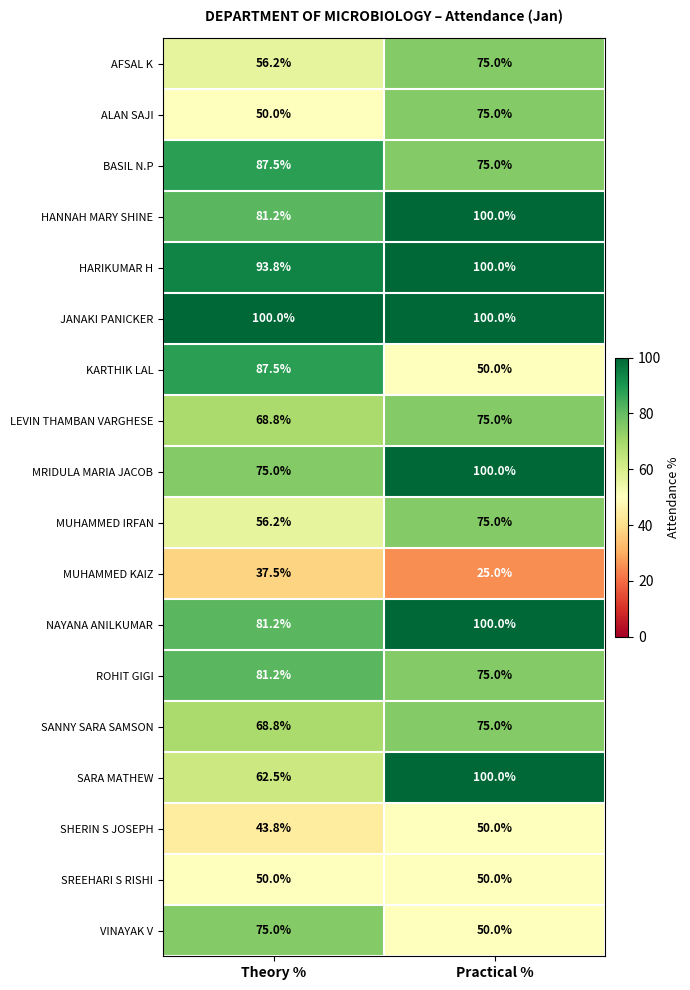

What is the spread (max minus min) of values at Practical %?

75.0